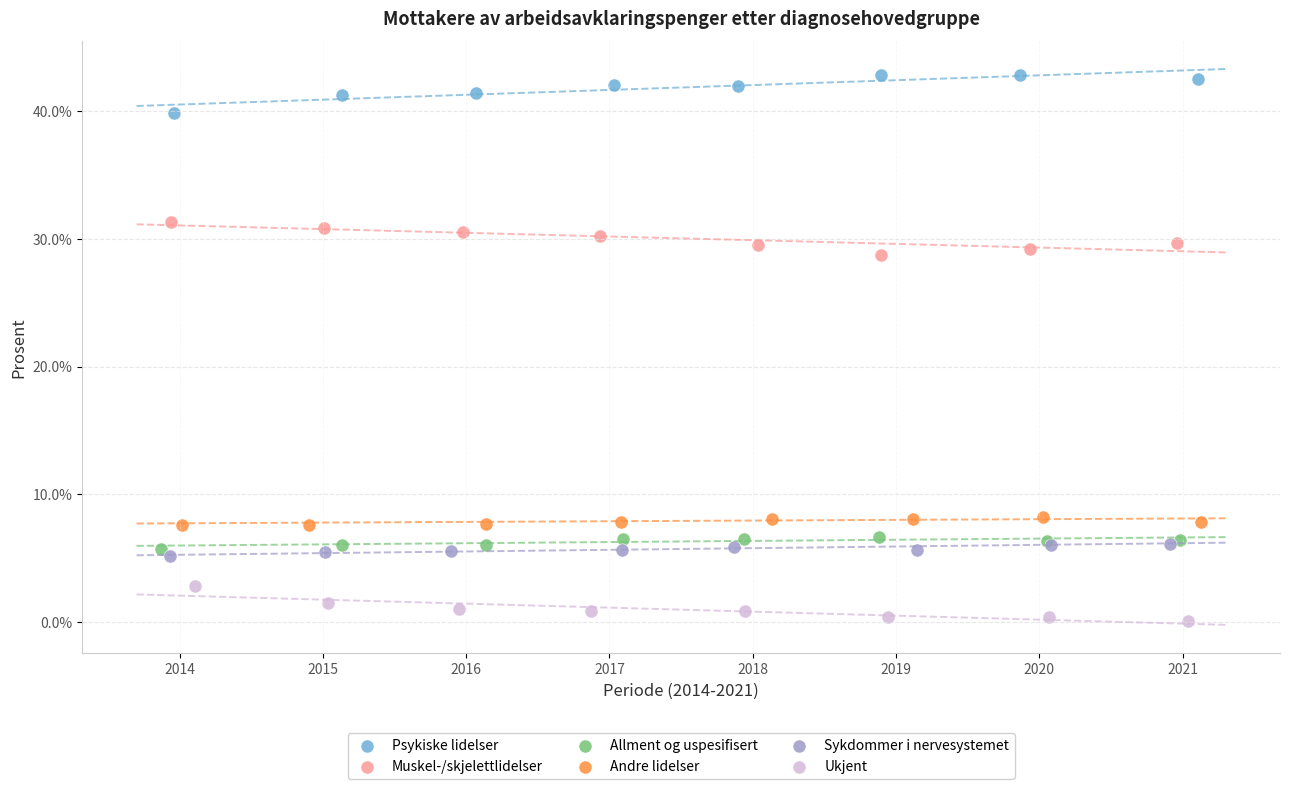

Which series contains the lowest Y value?

Ukjent